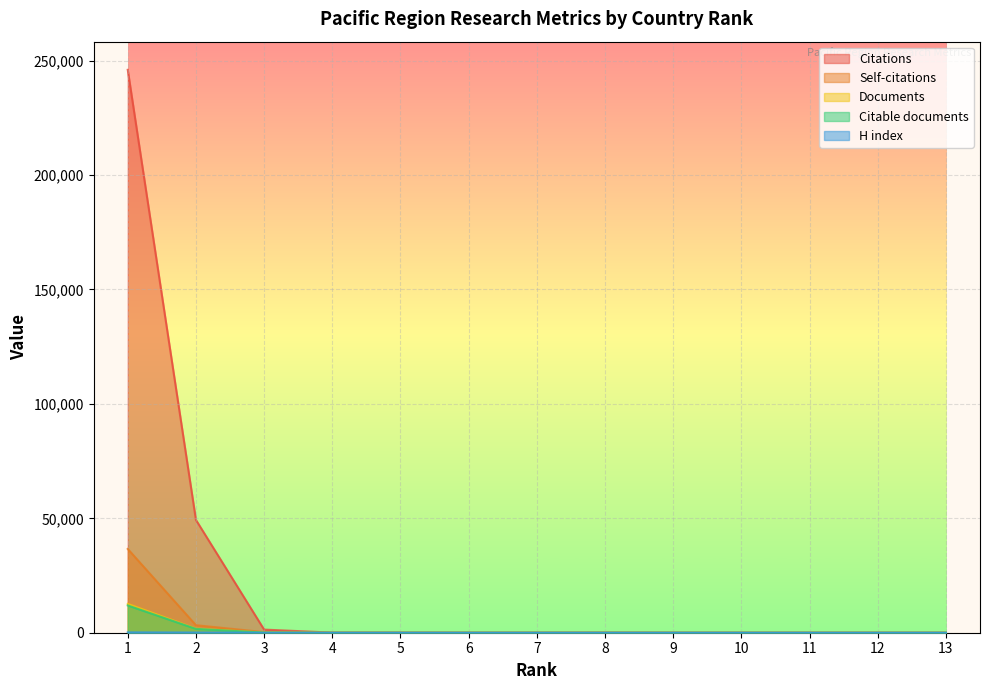

What is the value of the Citations point at the 9th from the left?

1